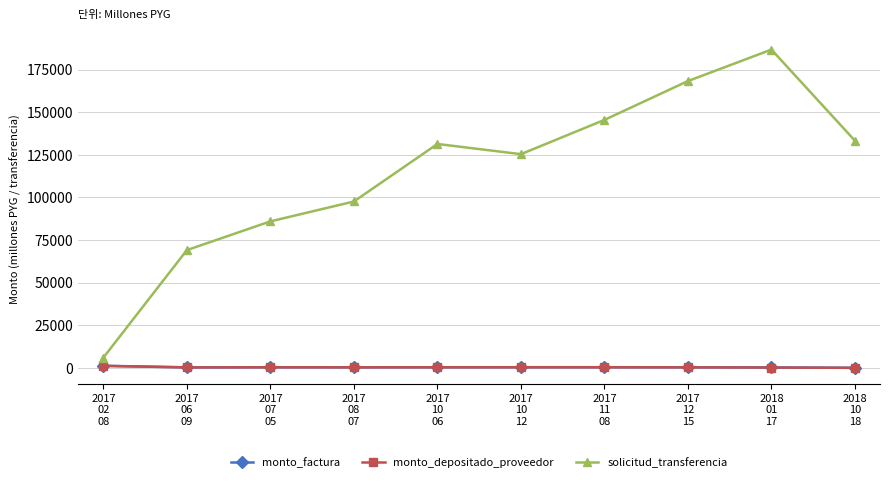

What position from the right is 2017
08
07?

7